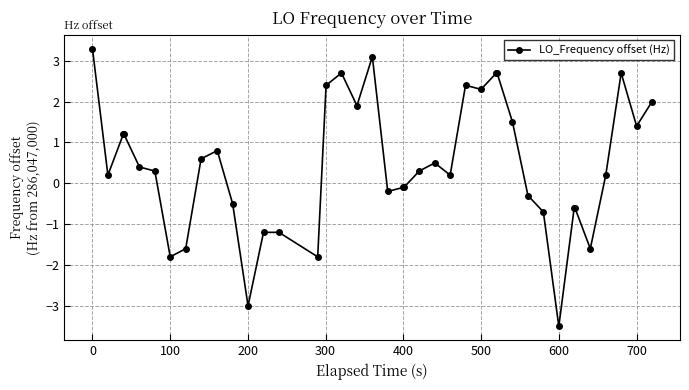

Reading left to right, extract all data points from this chart.

3.3	0.2	1.2	1.2	0.4	0.3	-1.8	-1.6	0.6	0.8	-0.5	-3.0	-1.2	-1.2	-1.8	2.4	2.7	1.9	3.1	-0.2	-0.1	-0.1	0.3	0.5	0.2	2.4	2.3	2.7	2.7	1.5	-0.3	-0.7	-3.5	-0.6	-0.6	-1.6	0.2	2.7	1.4	2.0